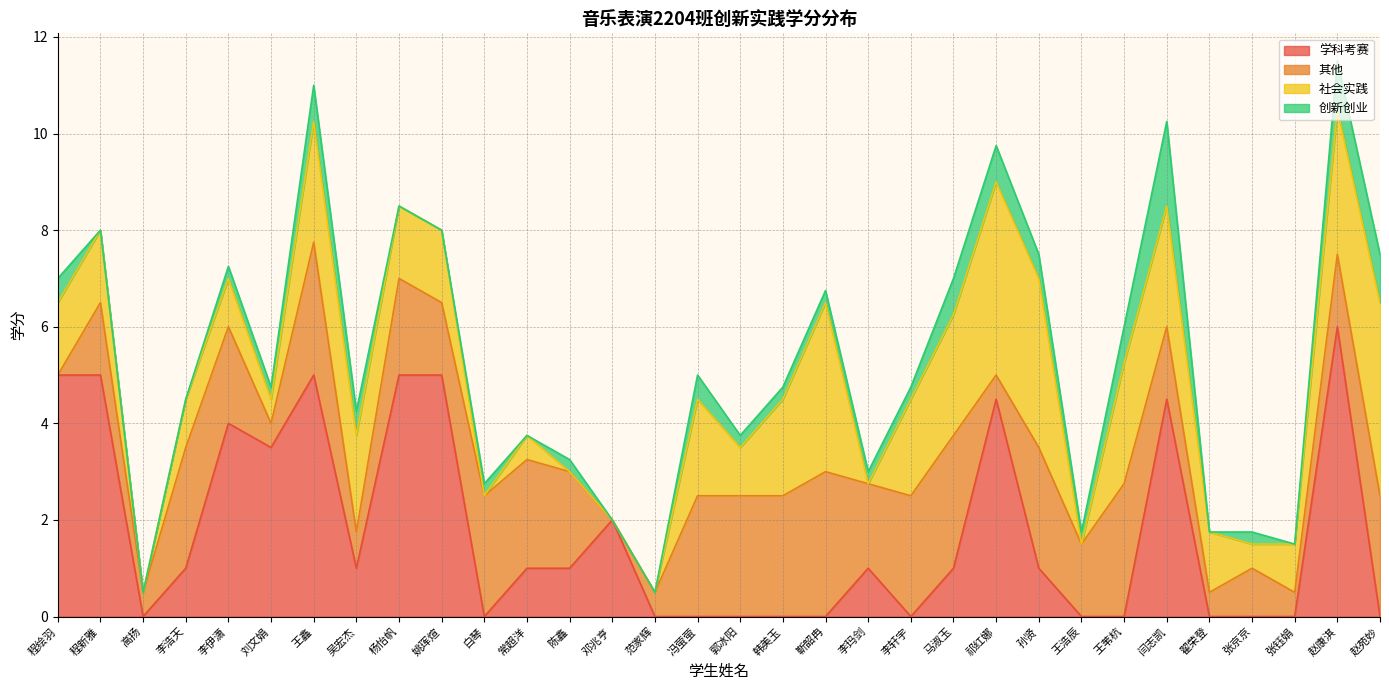

Which category has the highest value across all series?

赵康淇